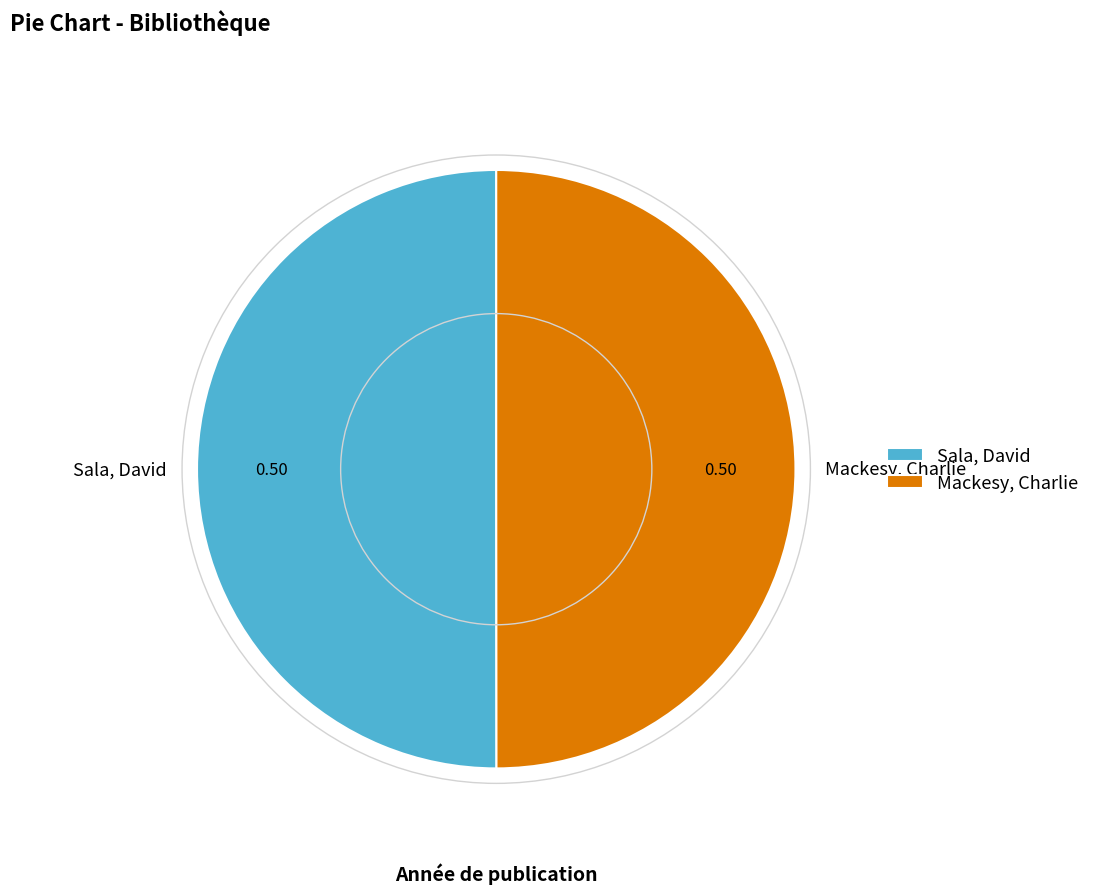

Approximately how many times larger is the value at Sala, David compared to Mackesy, Charlie?

1.0